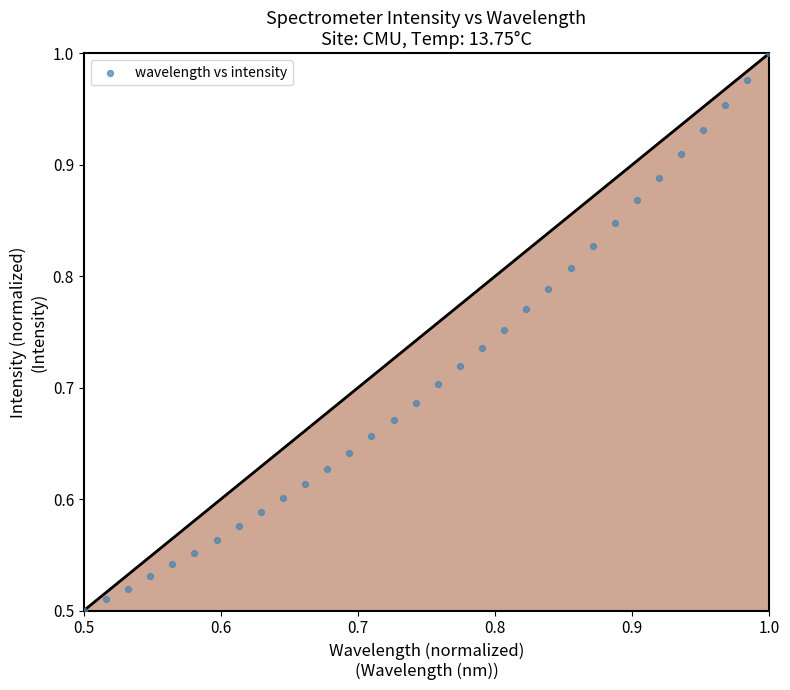

How many points are shown in the scatter plot?

32